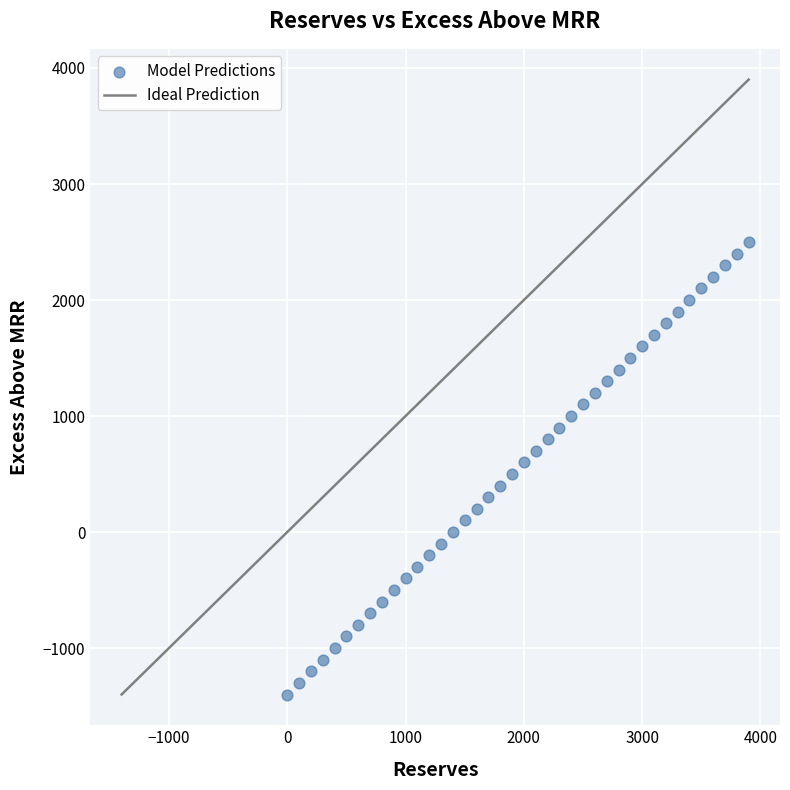

What is the range of Y values (max minus min)?

3900